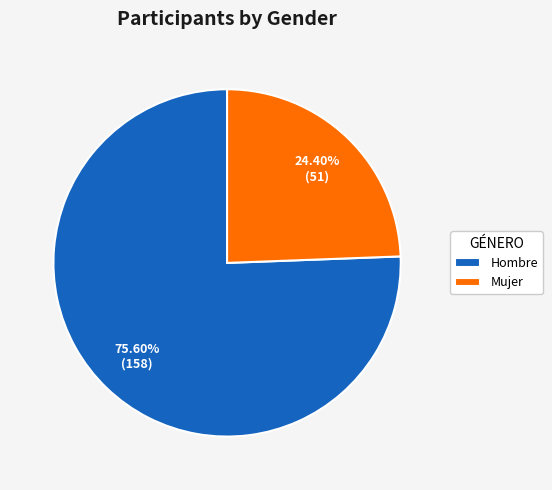

Do Mujer and Hombre together represent more than half of the pie?

Yes